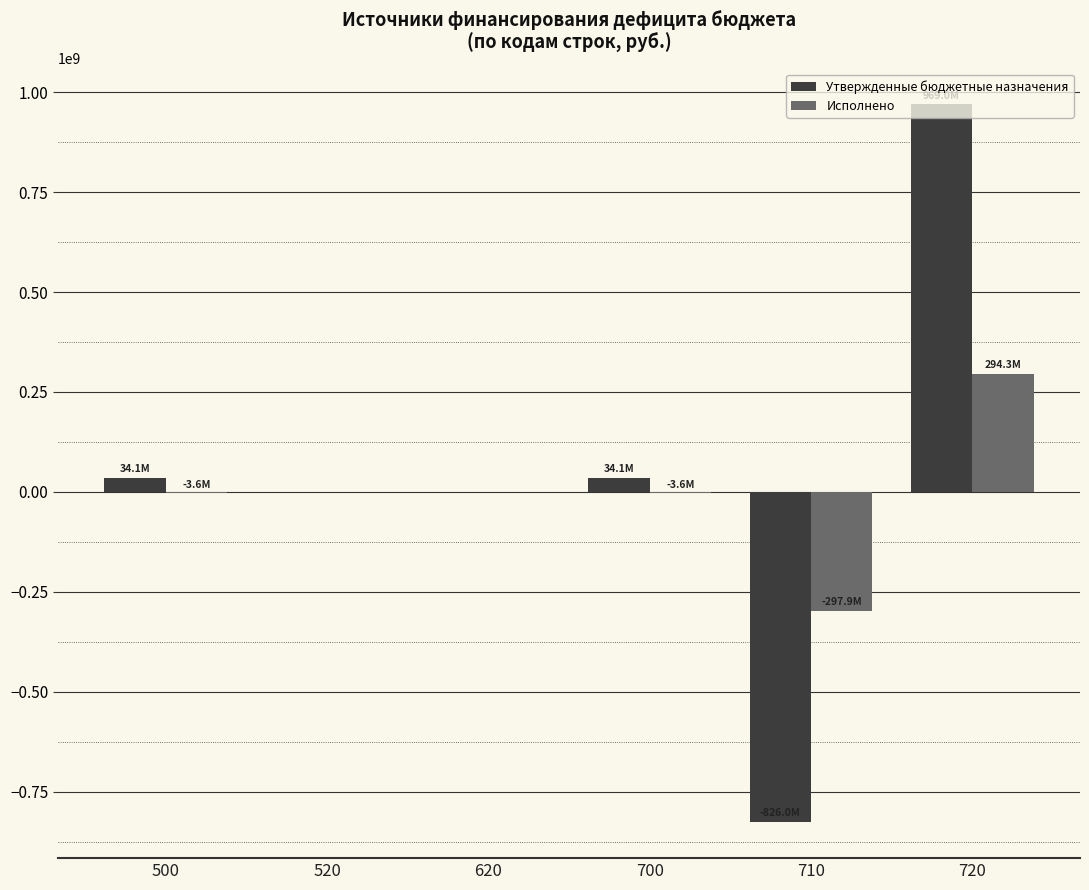

What is the sum of the Утвержденные бюджетные назначения values at 710 and 720?

142965325.4